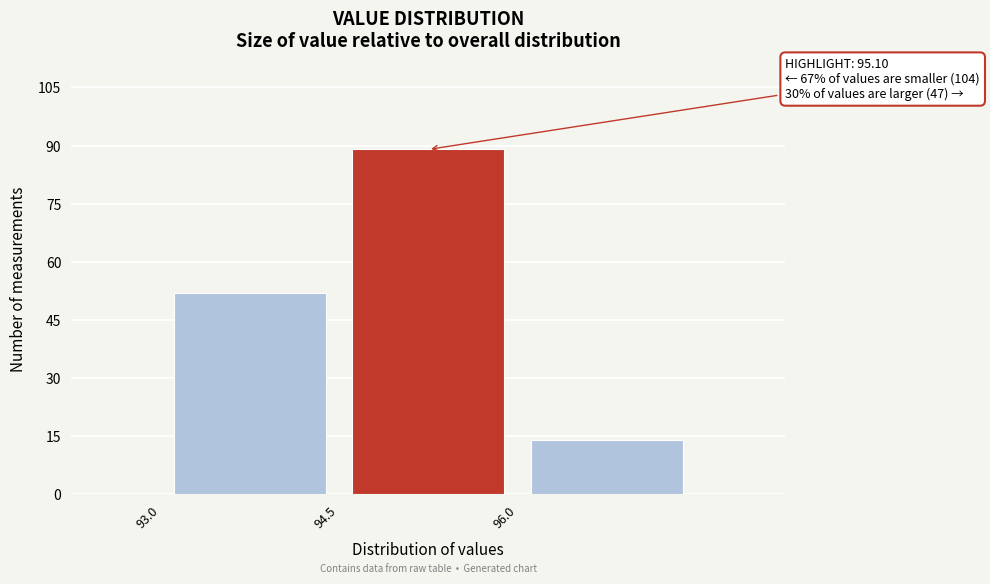

Over which range of the x-axis is the bar tallest?

94.5 to 96.0